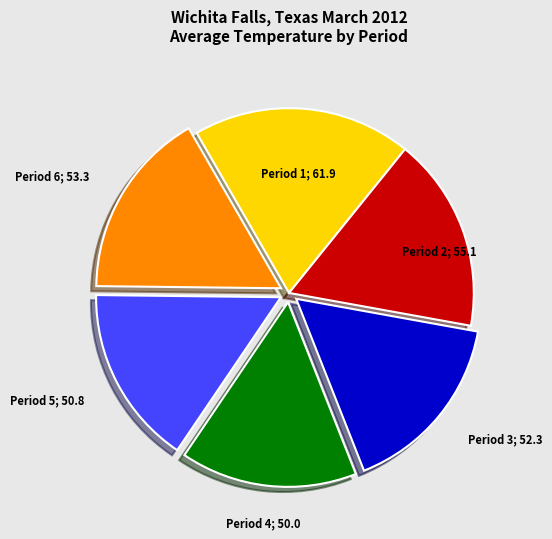

Is there a majority slice in this chart?

No